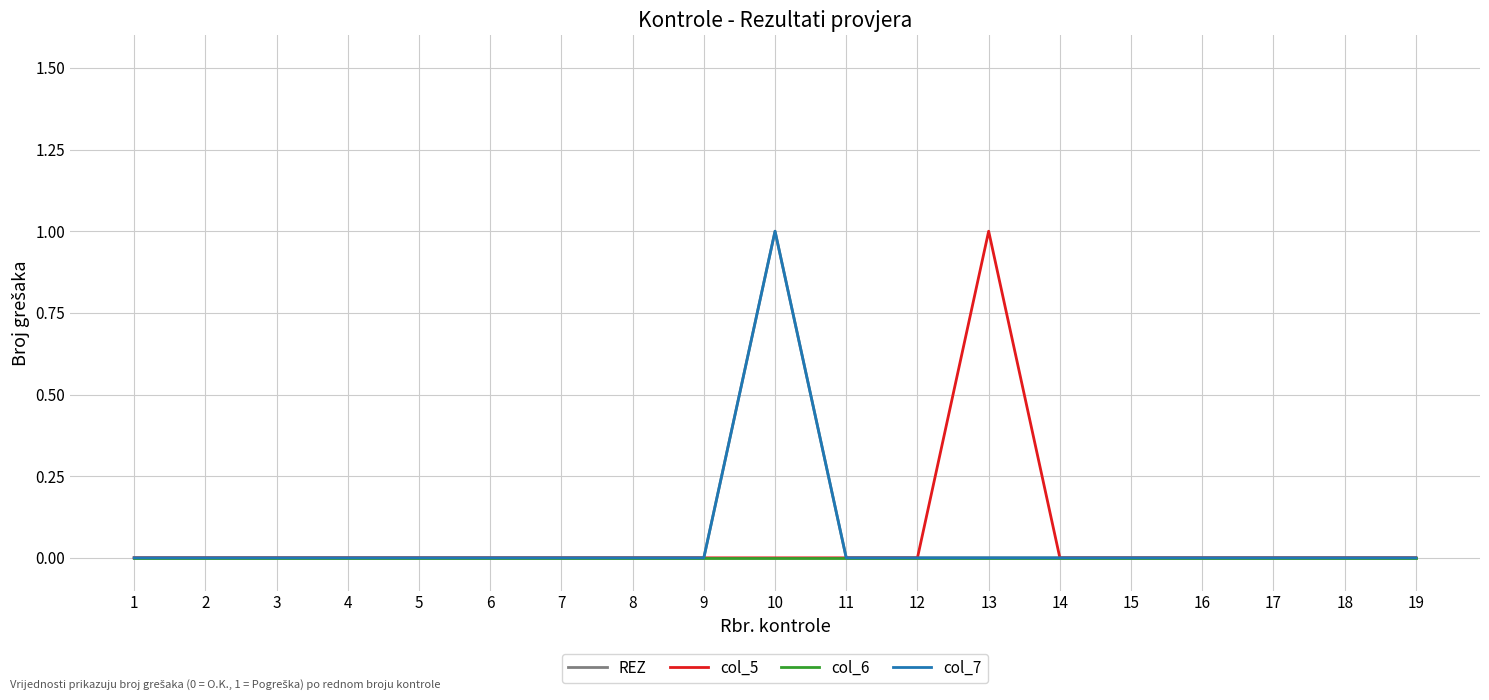

How many lines are shown in the chart?

4